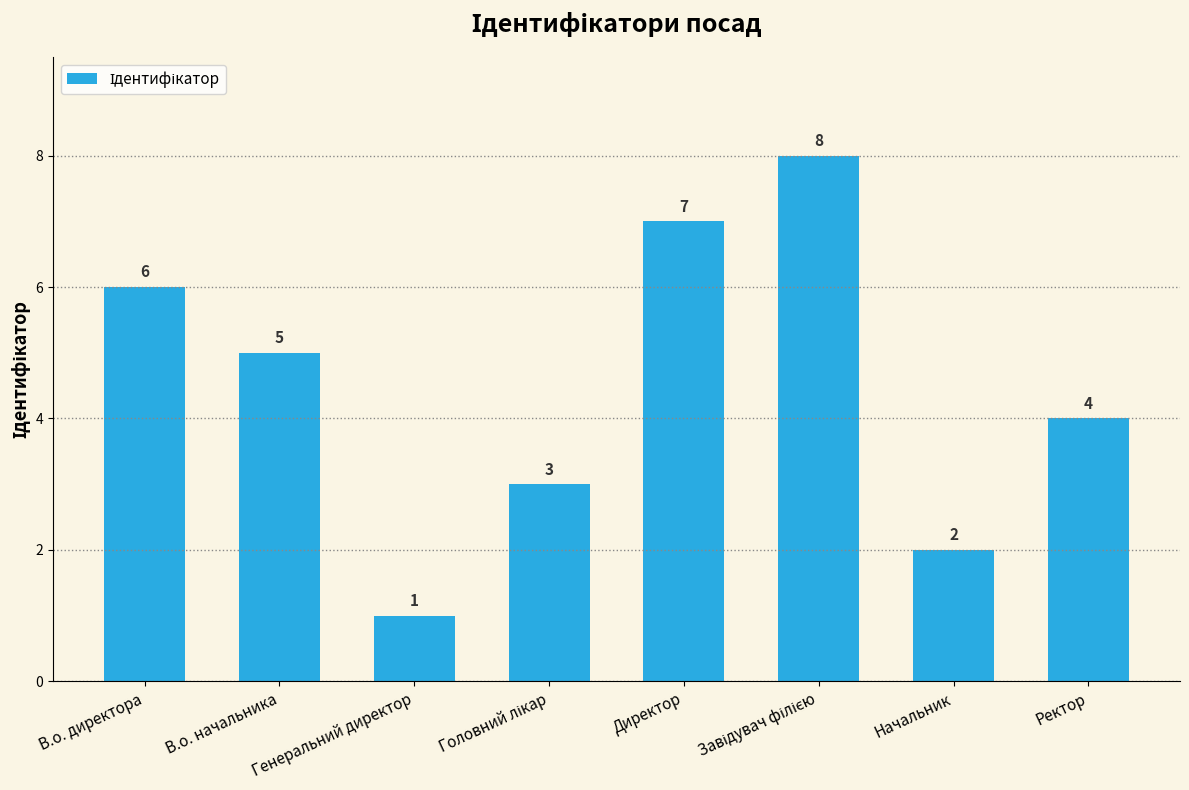

What is the difference between the maximum and minimum values?

7